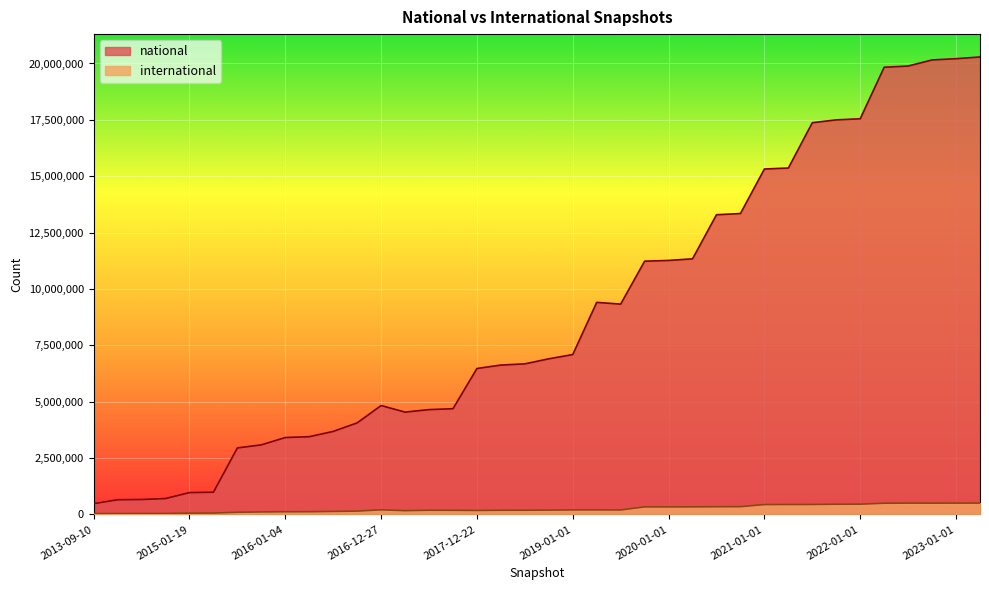

What is the difference between the national values at 2019-01-01 and 2014-09-08?

6387122